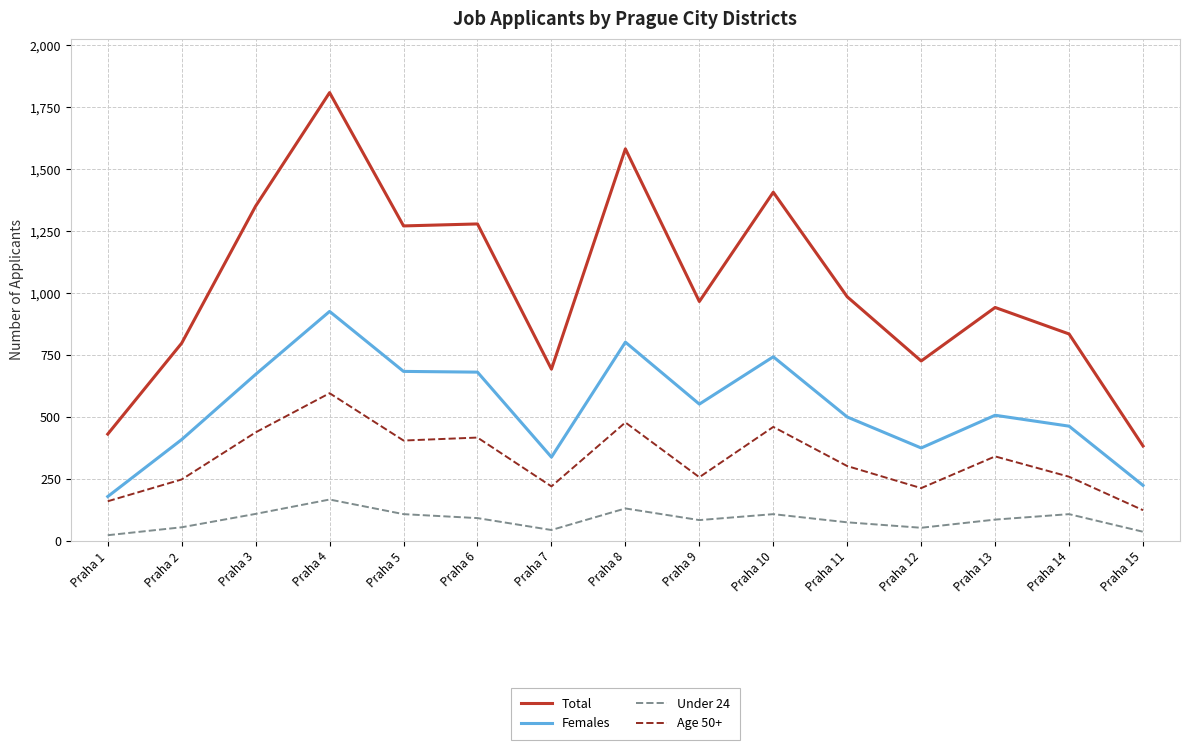

The Age 50+ series shows 706 at Praha 10. True or false?

False